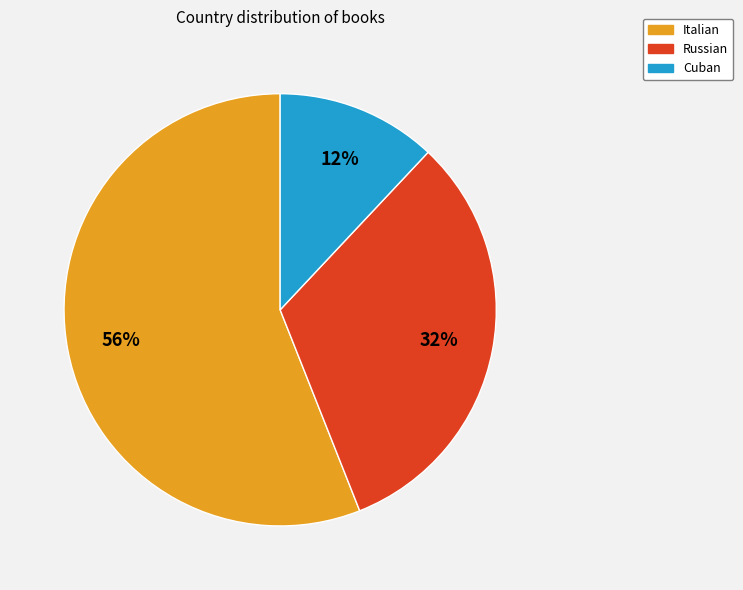

Do Italian and Cuban together represent more than half of the pie?

Yes